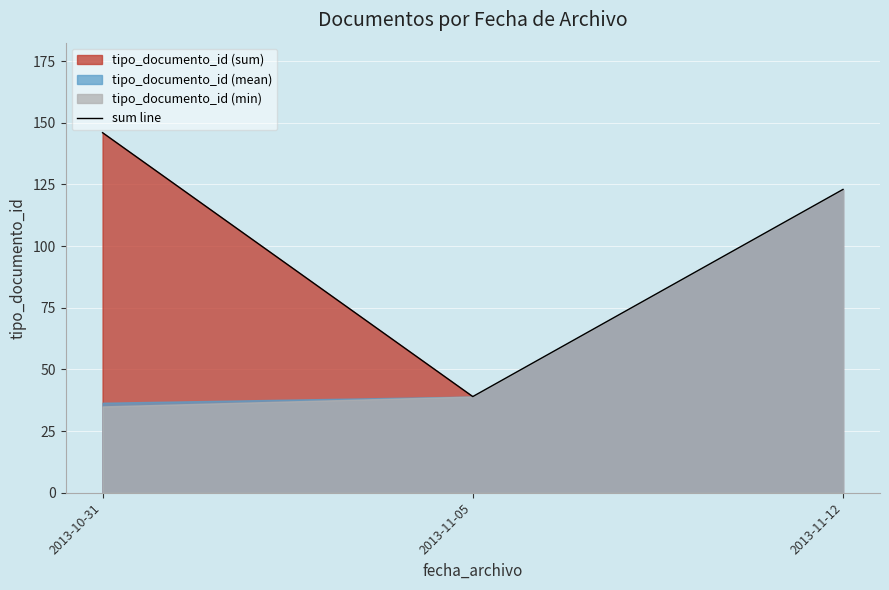

Is it true that the value at 2013-11-05 is 51?

False